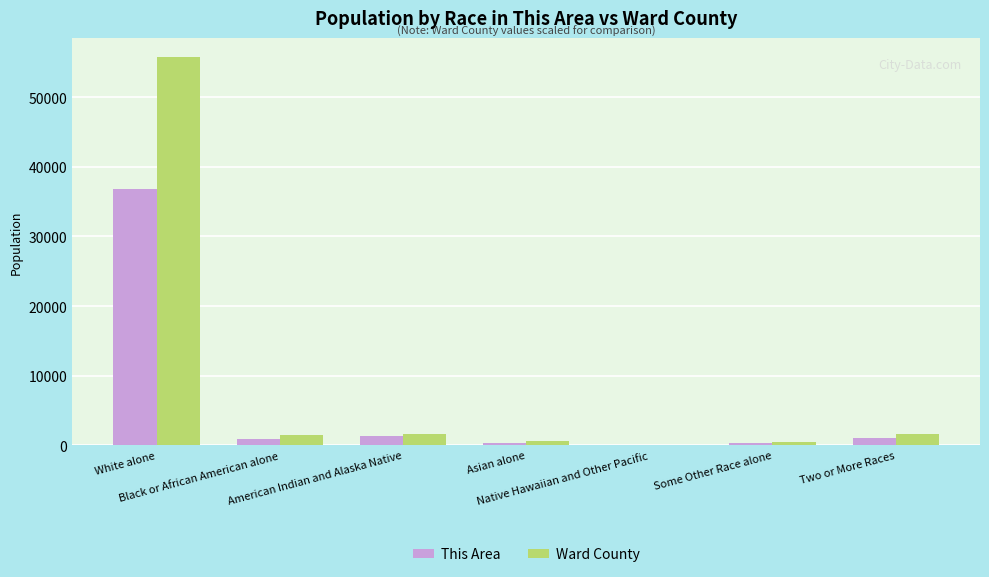

Which series has the largest total across all categories?

Ward County